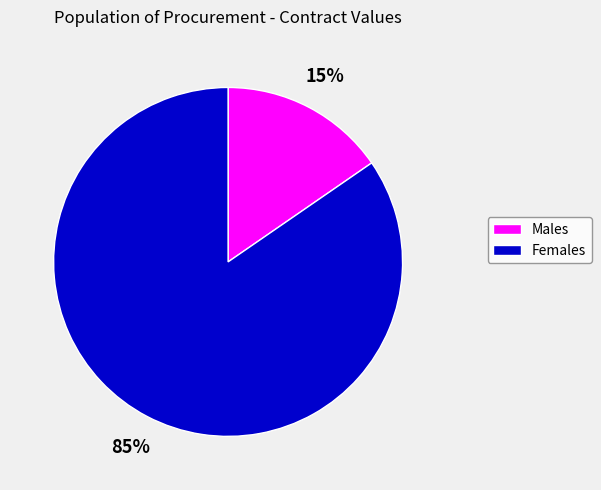

What is the majority slice?

Females